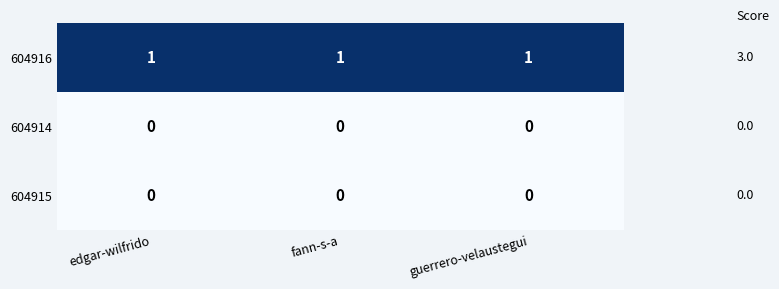

At how many categories does at least one series exceed 0?

3